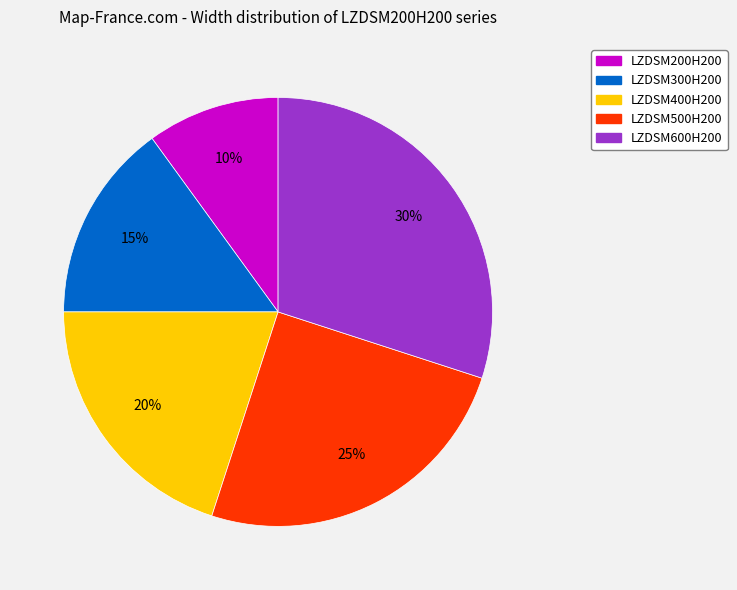

What percentage is the LZDSM300H200 slice, to the nearest percent?

15%